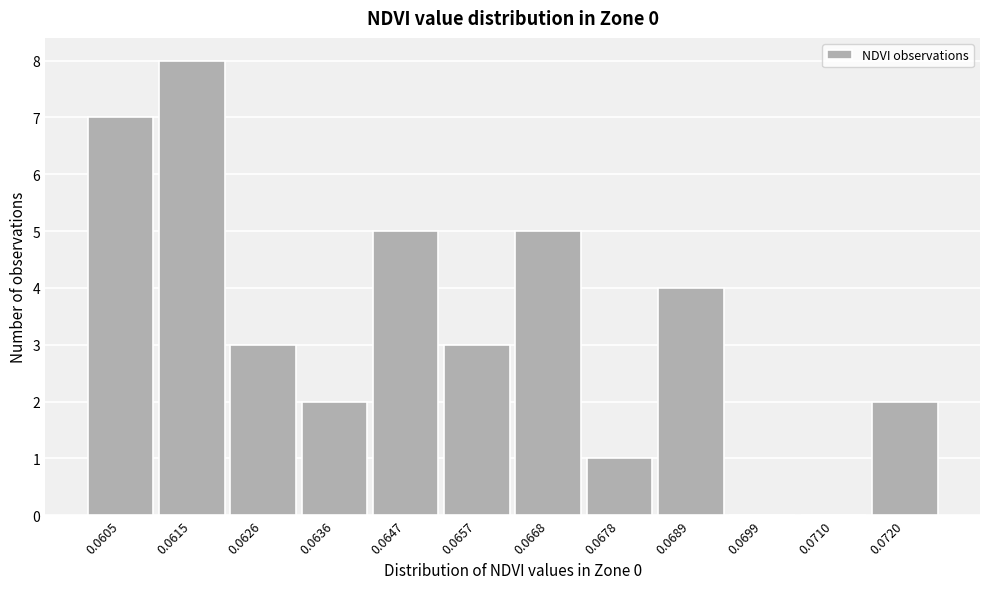

Reading left to right, what are all the values shown in this chart?

0.0605=7	0.0615=8	0.0626=3	0.0636=2	0.0647=5	0.0657=3	0.0668=5	0.0678=1	0.0689=4	0.0699=0	0.0710=0	0.0720=2